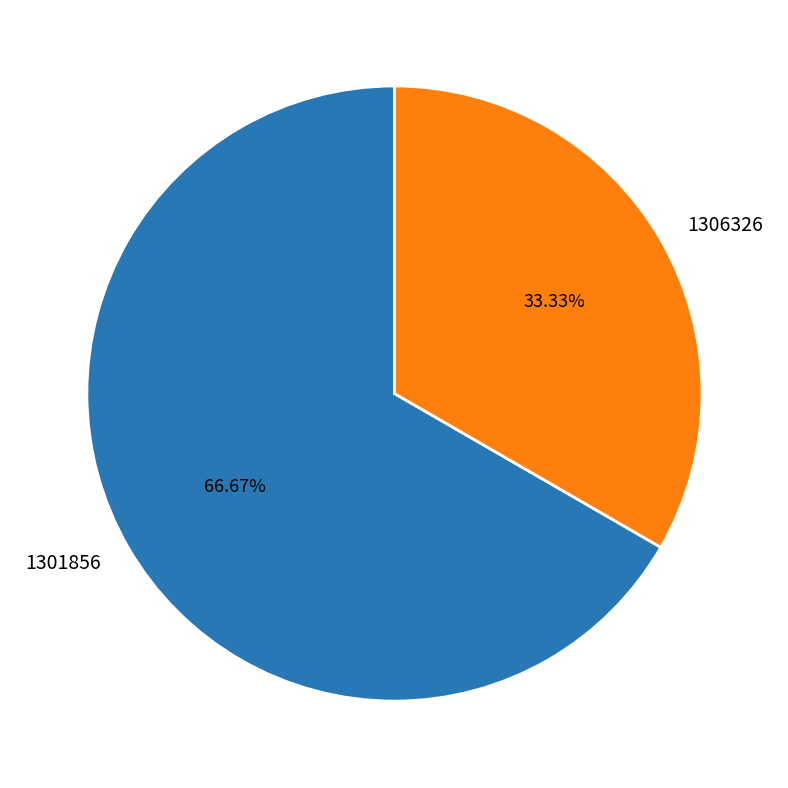

Which category has the smallest portion of the pie?

1306326